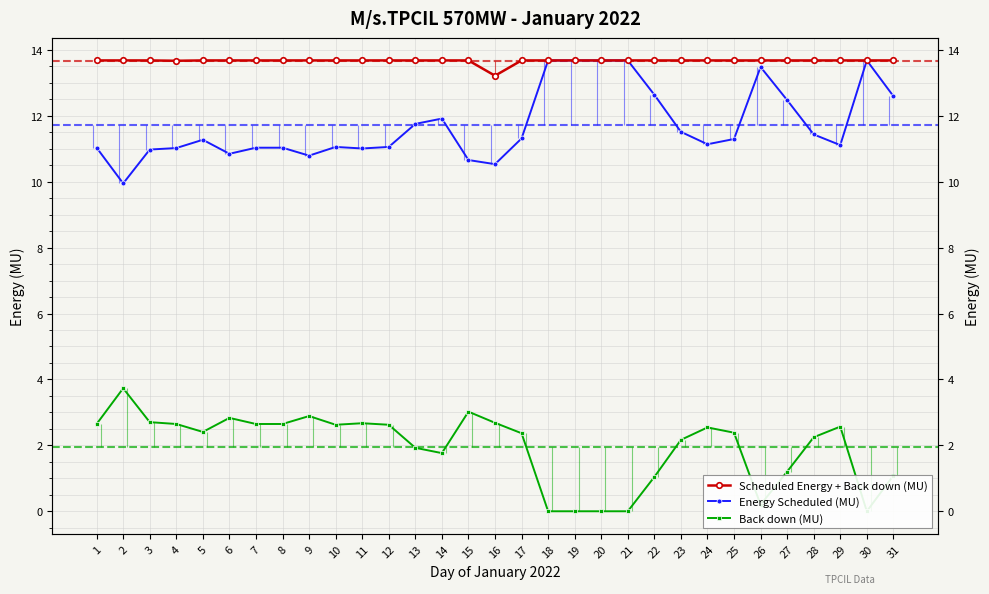

True or false: Energy Scheduled (MU) and Back down (MU) intersect in this chart.

False